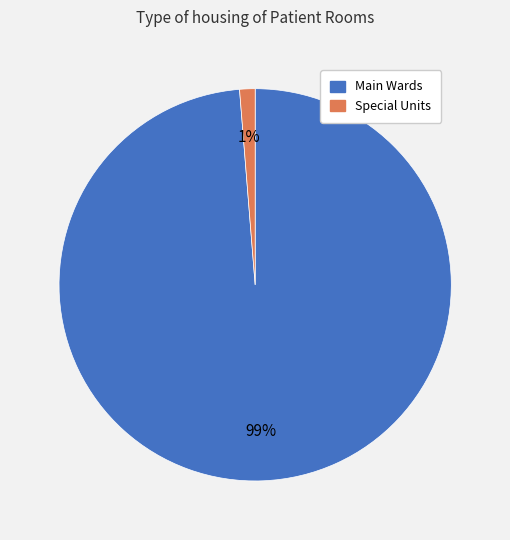

Is there a majority slice in this chart?

Yes